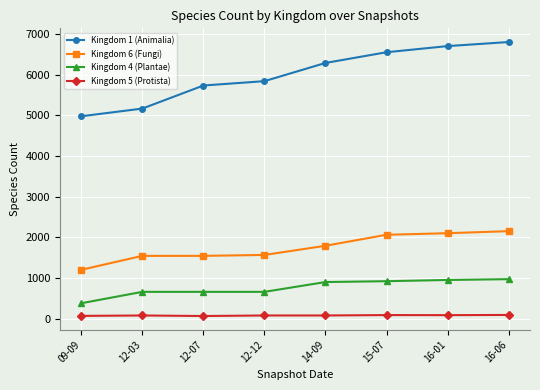

Rank the categories by Kingdom 1 (Animalia) value from lowest to highest.

09-09, 12-03, 12-07, 12-12, 14-09, 15-07, 16-01, 16-06